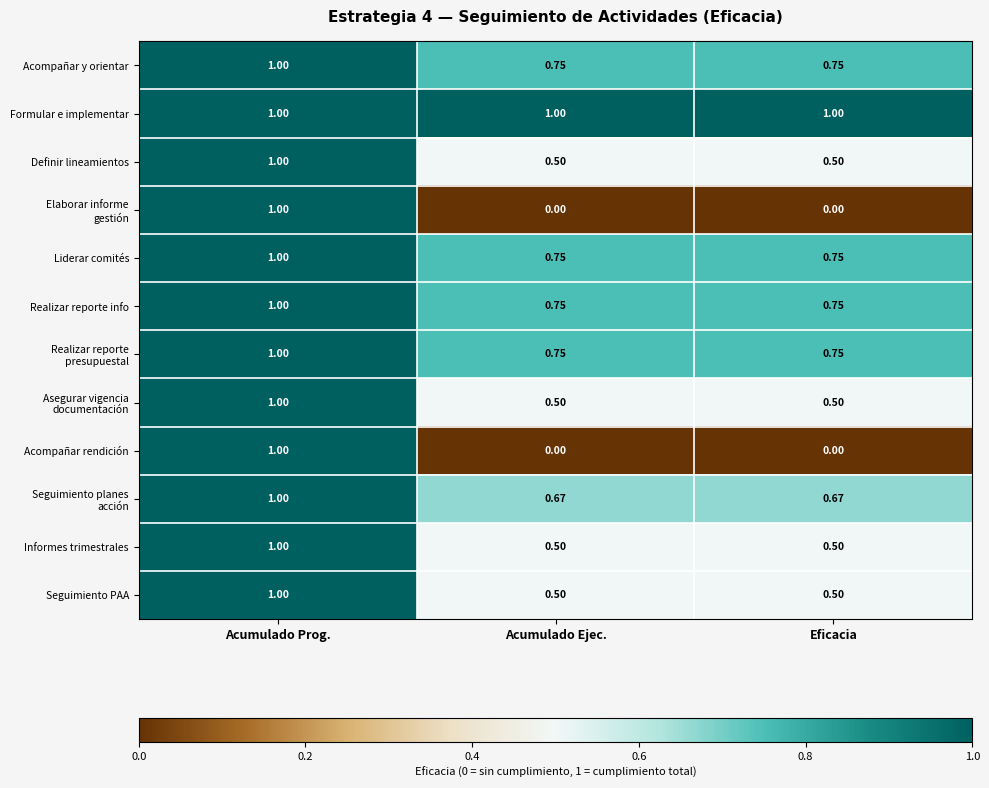

At which category is the sum across all series the highest?

Acumulado Prog.